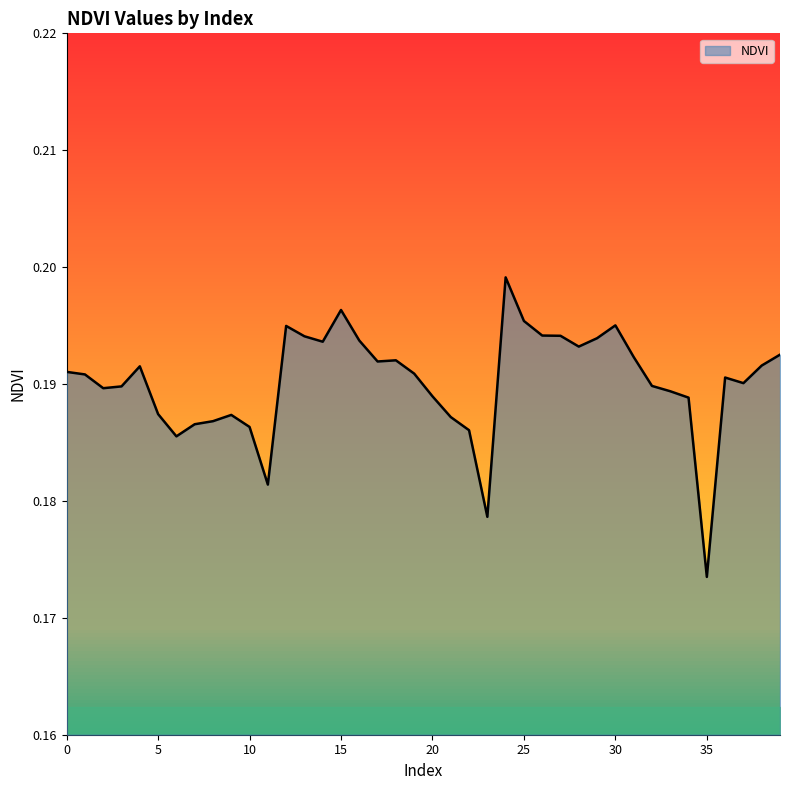

What is the value of the 34th point from the left?

0.2